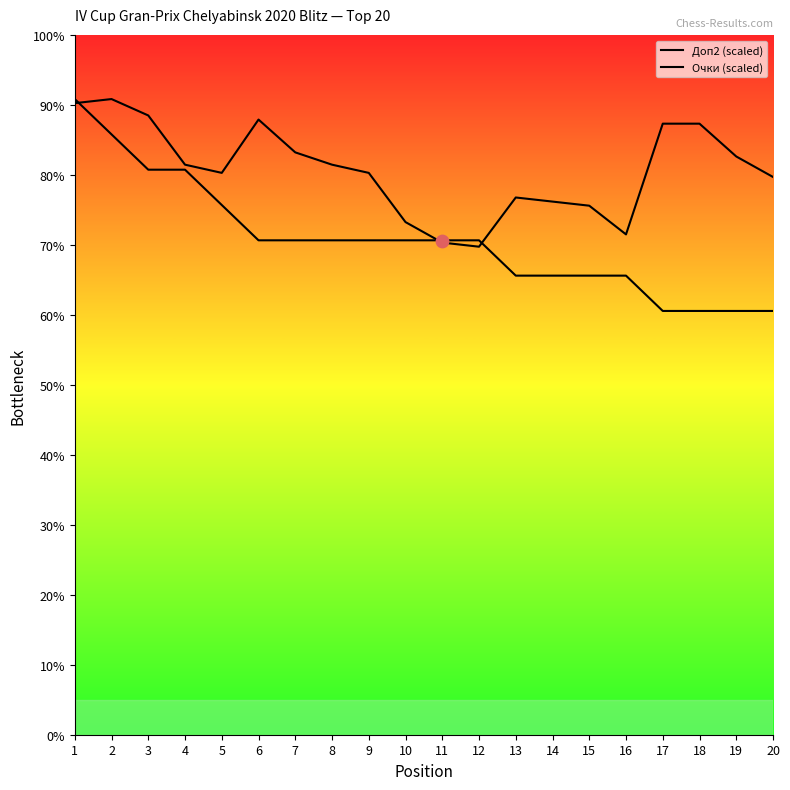

What are all the series names shown in the legend?

Доп2 (scaled), Очки (scaled)